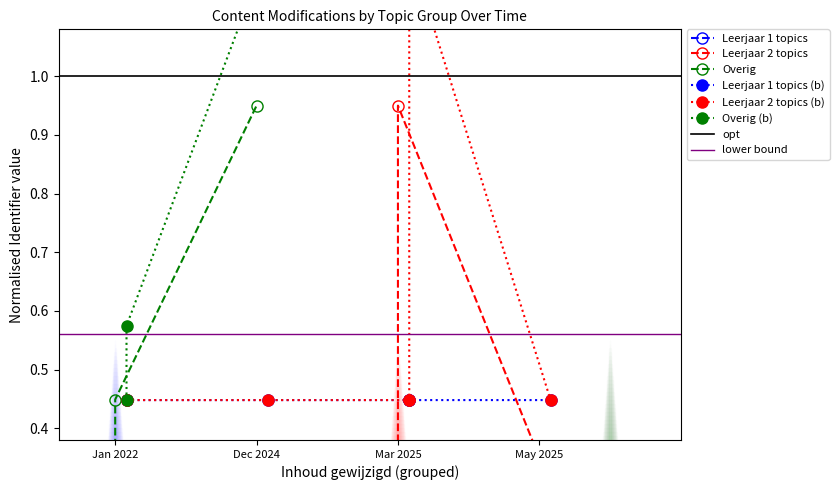

What is the lowest value of the Leerjaar 1 topics series?

0.4